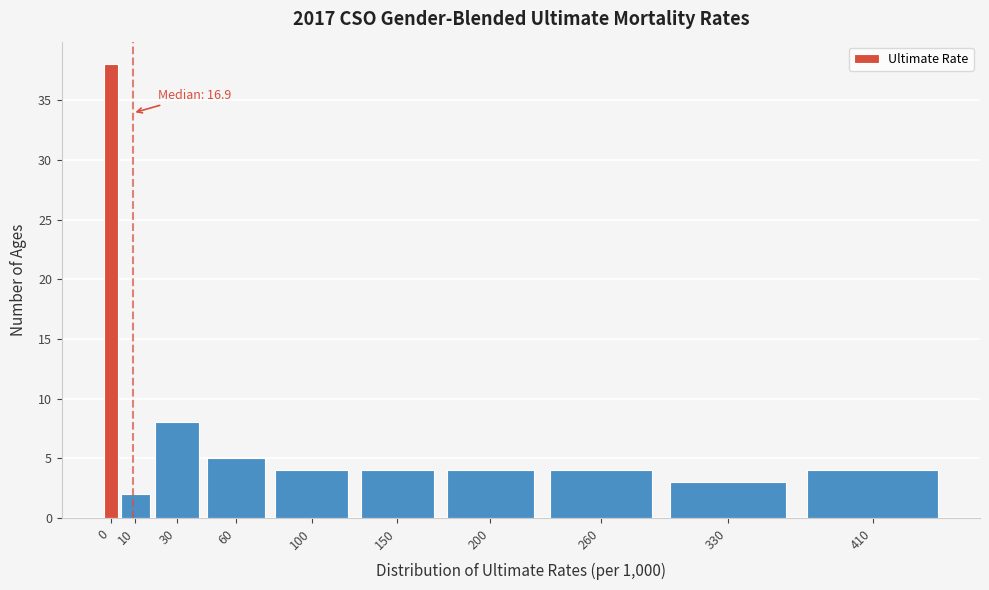

Reading right to left, what are all the values shown in this chart?

4	3	4	4	4	4	5	8	2	38